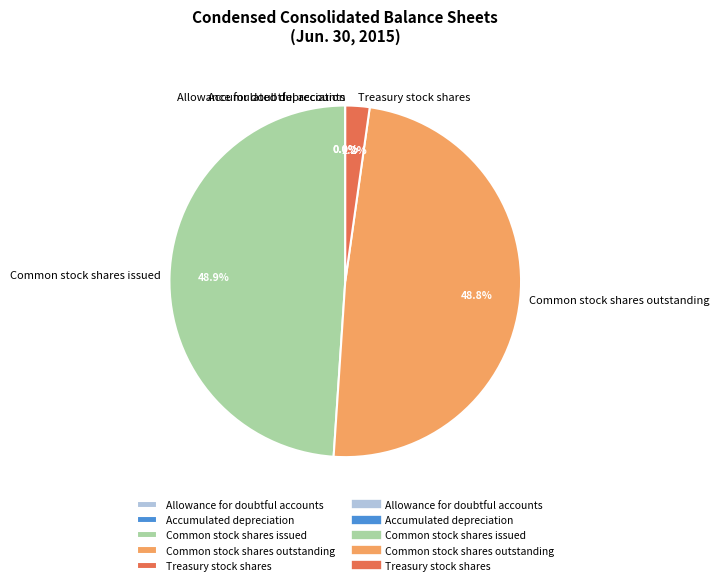

To the nearest percent, what is the average slice percentage?

20%